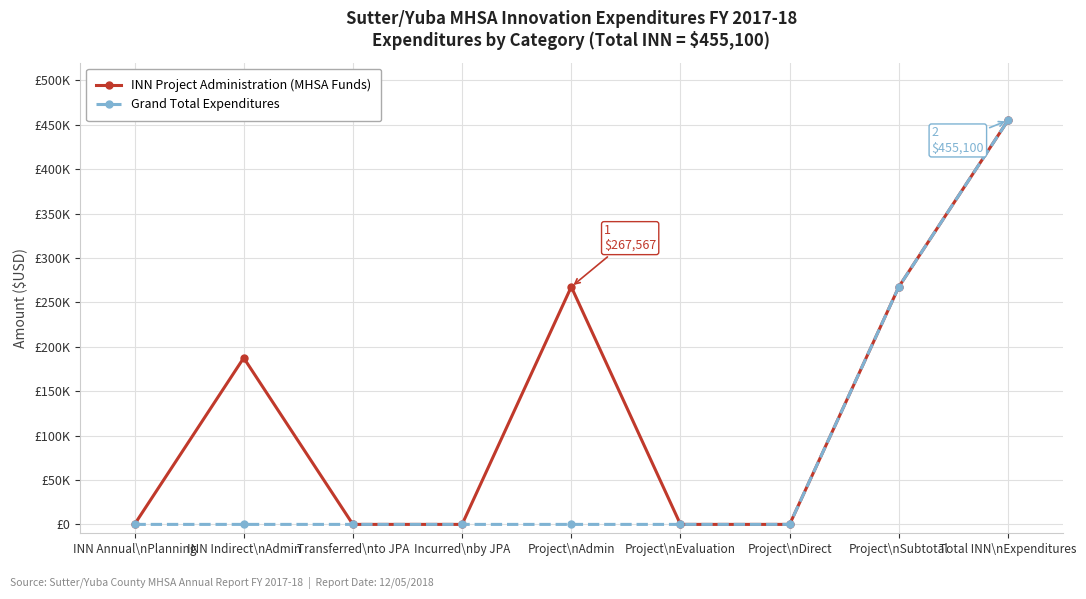

What are all the series names shown in the legend?

INN Project Administration (MHSA Funds), Grand Total Expenditures